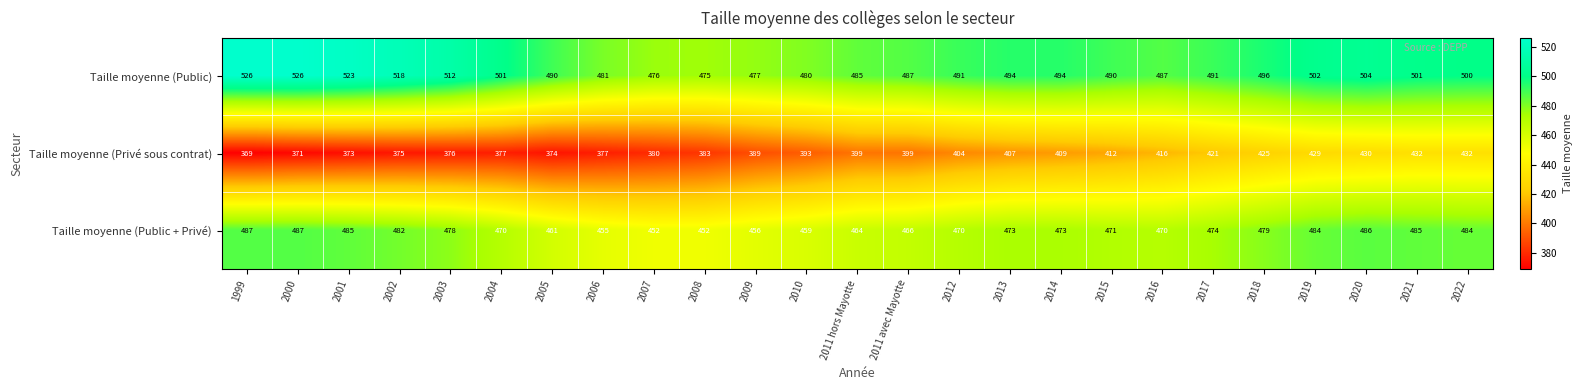

What is the total value across all series at 2019?

1415